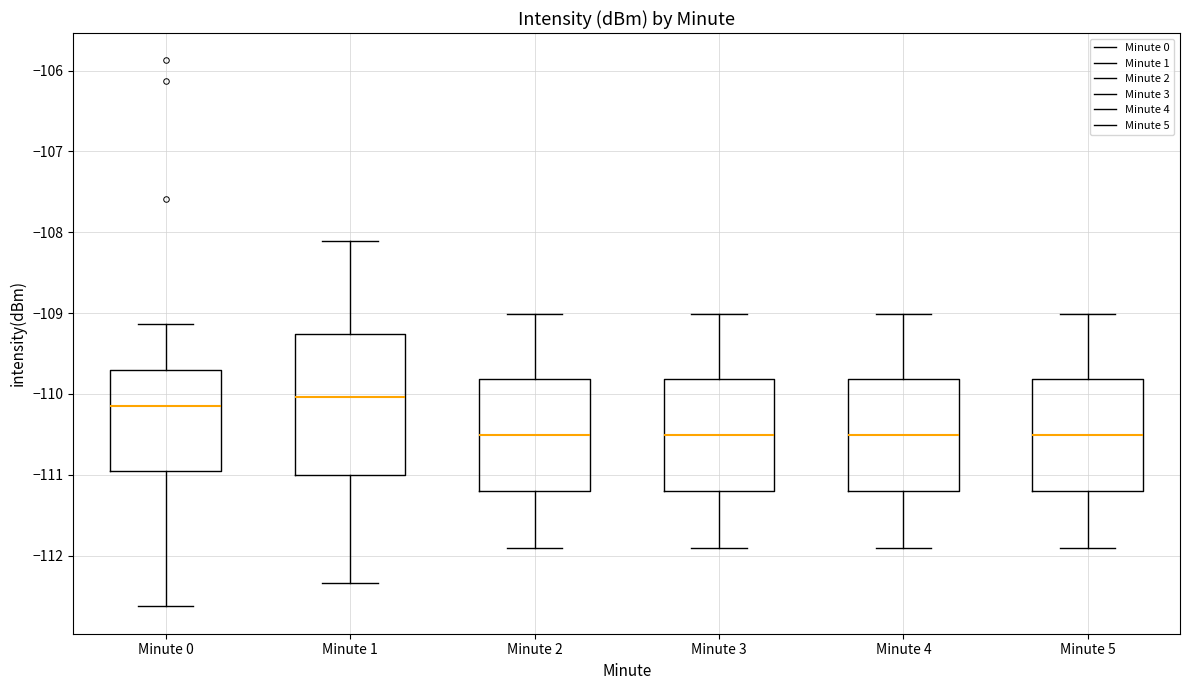

Where does the upper whisker of the box for Minute 5 end on the y-axis? The values are not printed on the chart, so give them approximately, as read against the axis.

-109.0